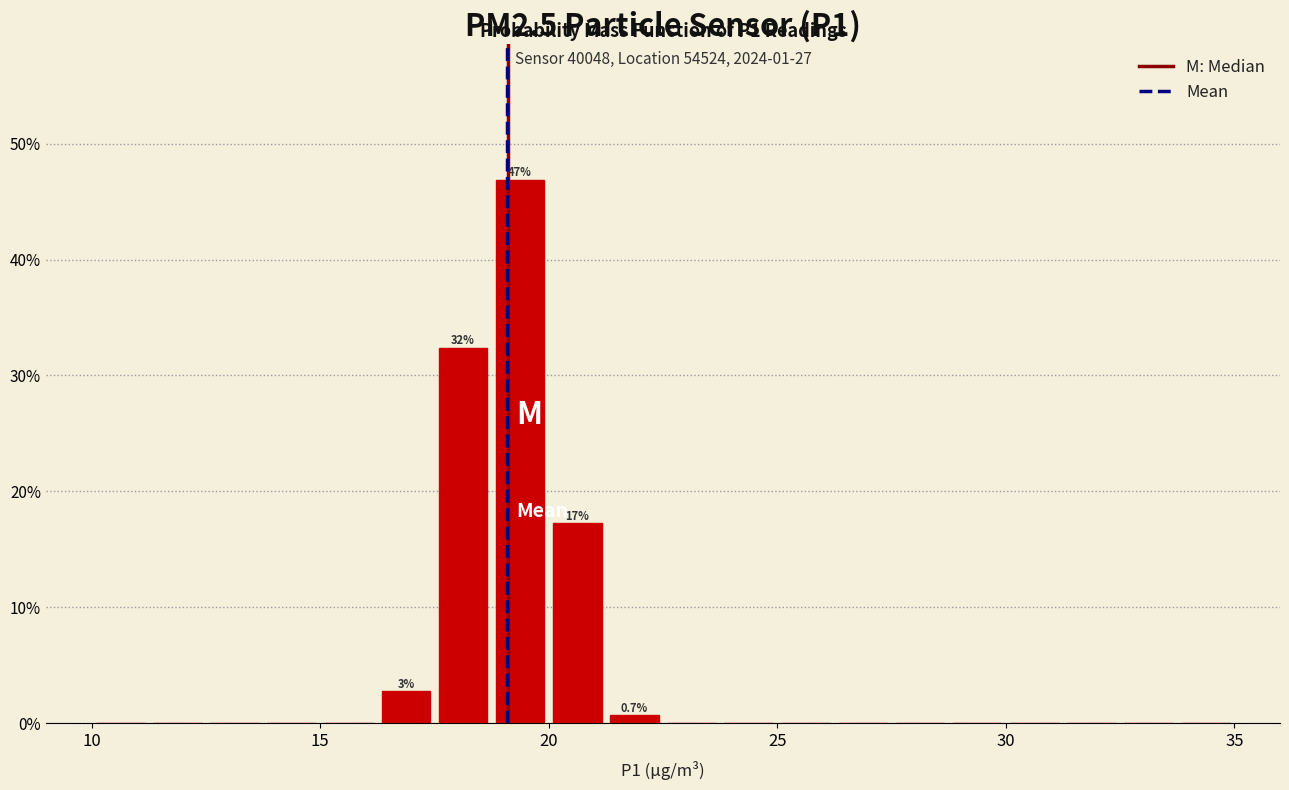

Around what value on the x-axis is the tallest bar? Give the approximate position of its centre, as read against the axis.

19.5